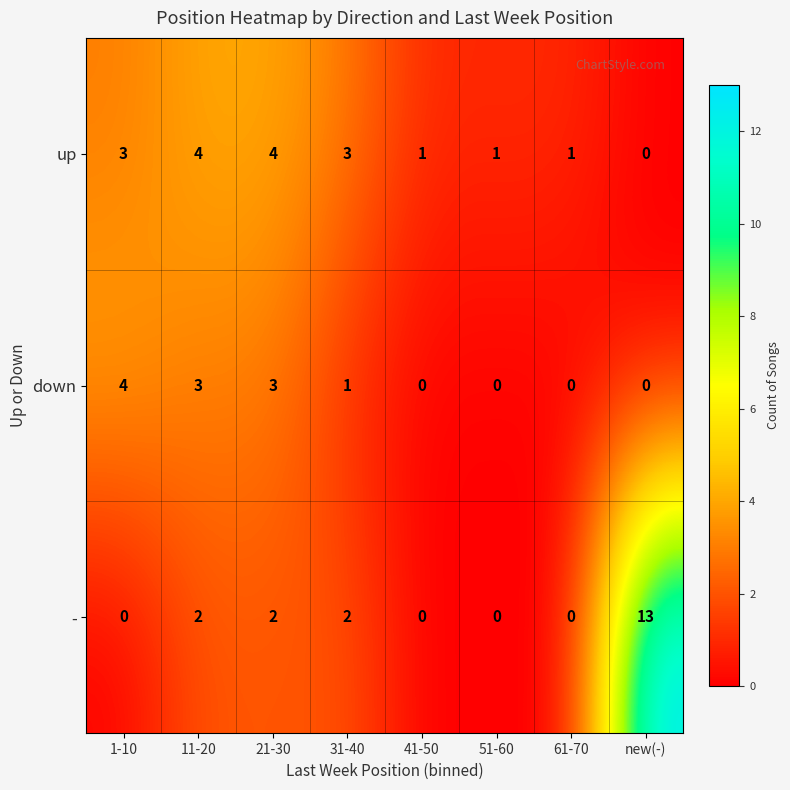

How many data points does each series have?

8